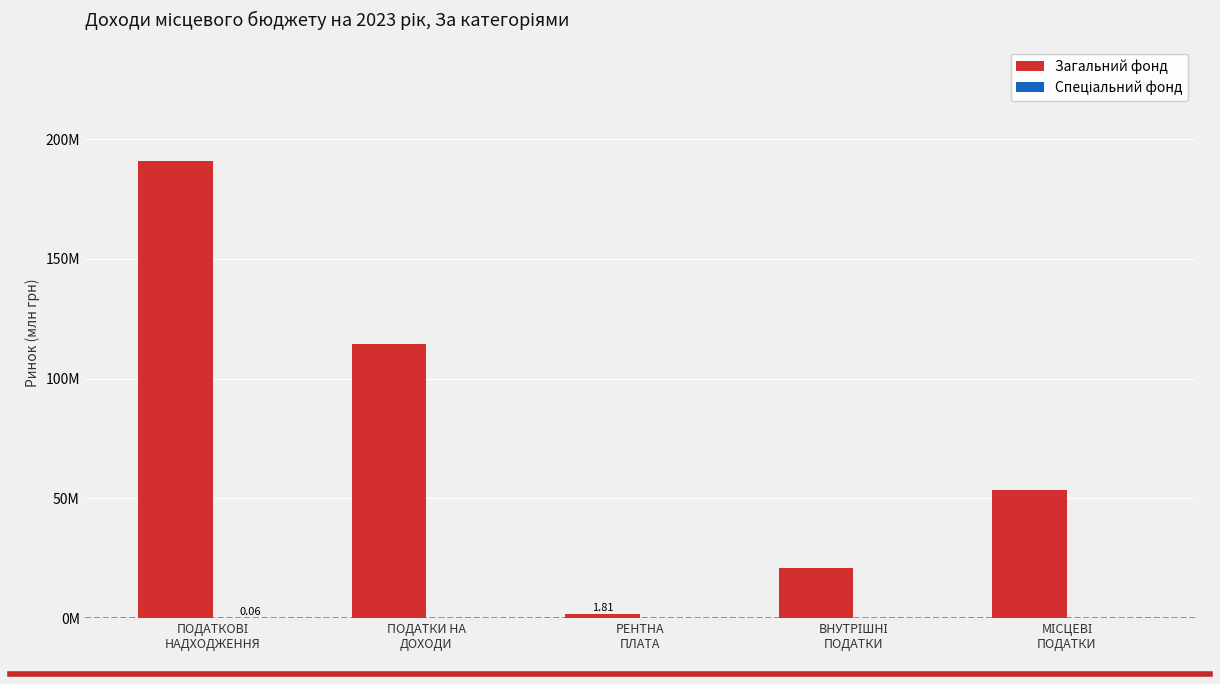

What is the label of the 4th bar from the right?

ПОДАТКИ НА
ДОХОДИ